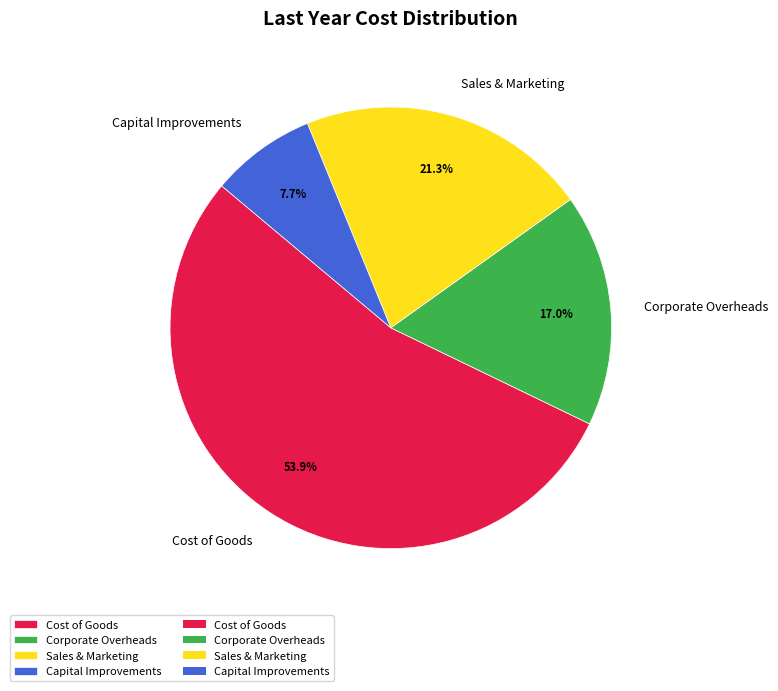

To the nearest percent, what is the difference between the largest and smallest slice percentages?

46%